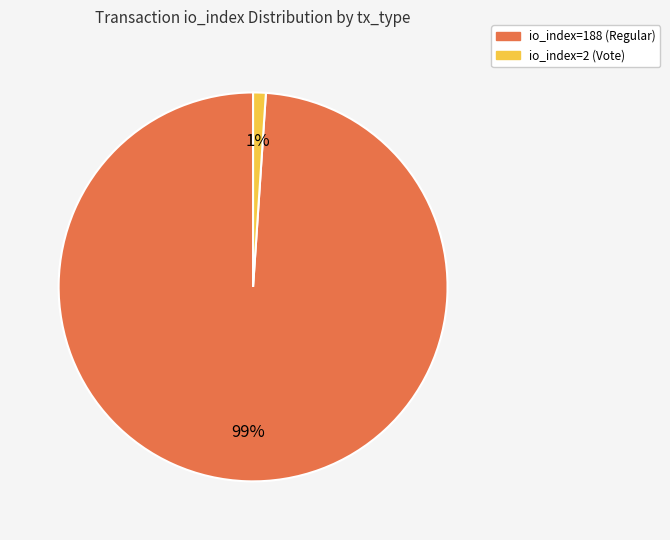

To the nearest percent, what is the difference between the largest and smallest slice percentages?

98%